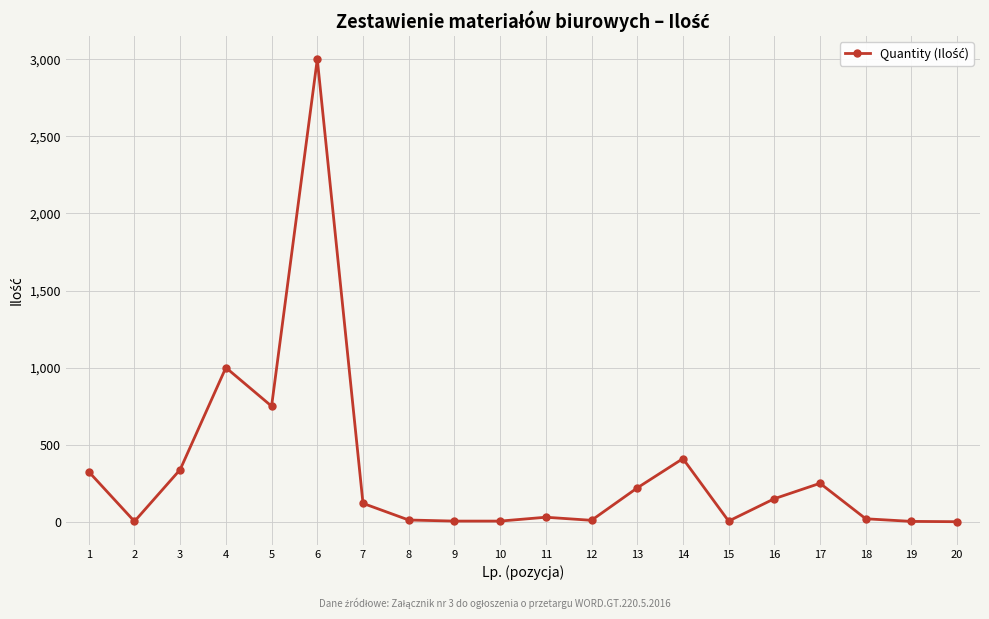

What is the difference between the values at 4 and 19?

997